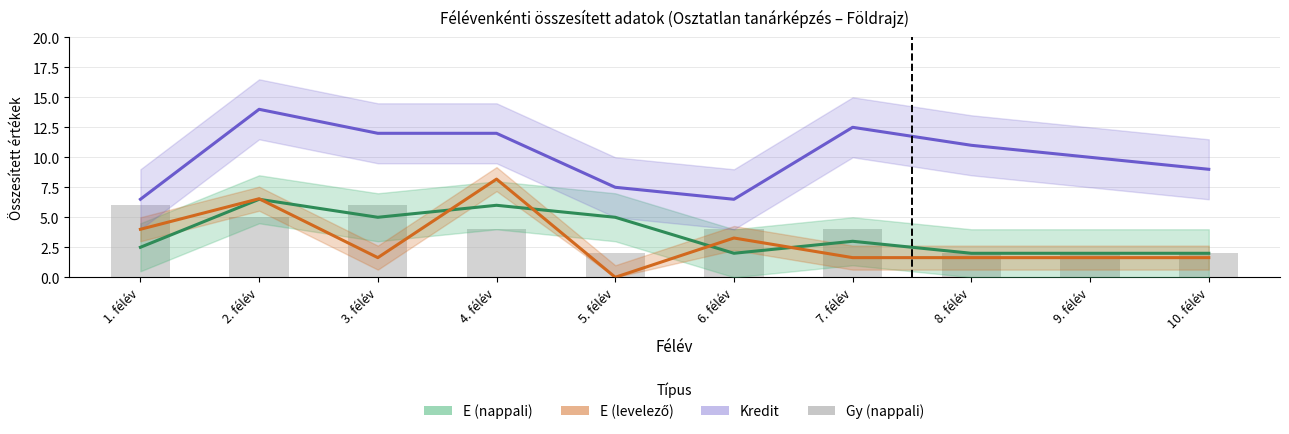

The Kredit series shows 23.8 at 2. félév. True or false?

False